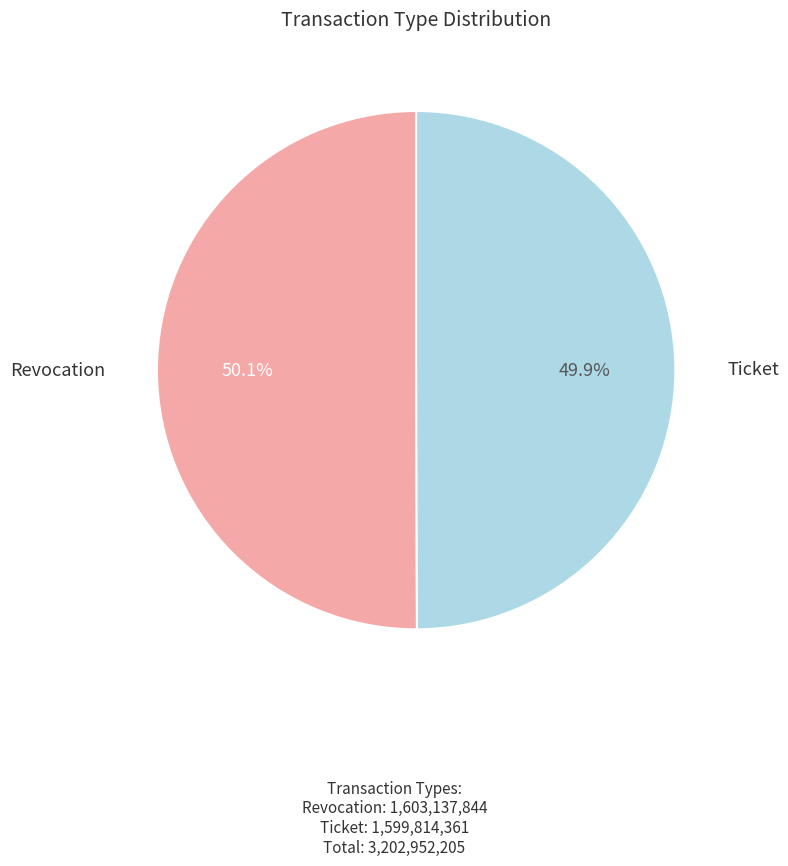

Approximately how many times larger is the value at Ticket compared to Revocation?

1.0